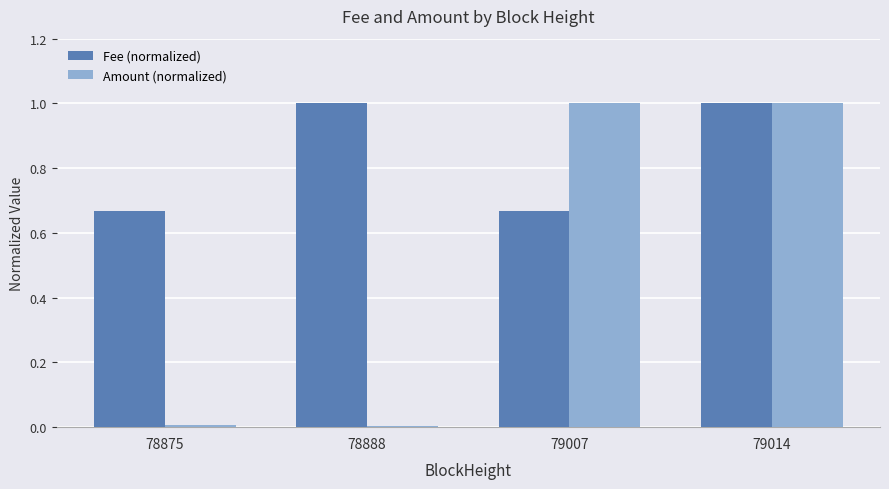

Between 78888 and 79014, which series saw the biggest shift?

Amount (normalized)